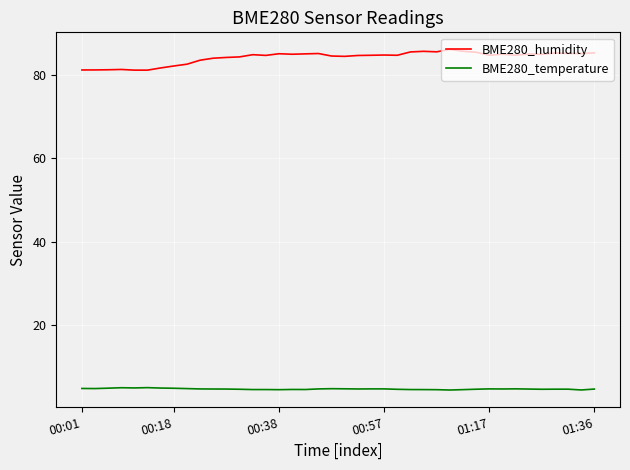

Which series has the largest total across all categories?

BME280_humidity